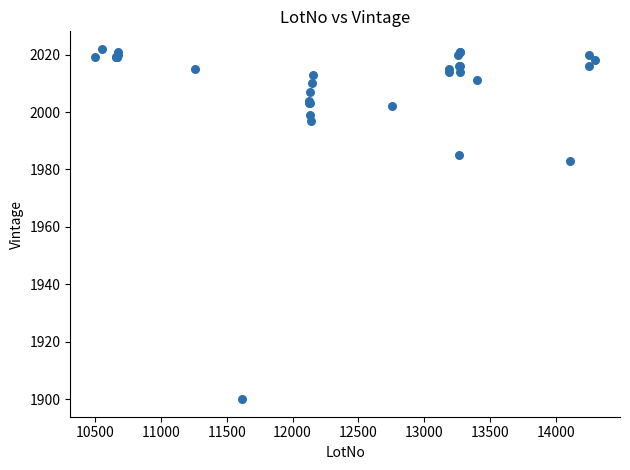

What Y value in the scatter plot is closest to 1961?

1983